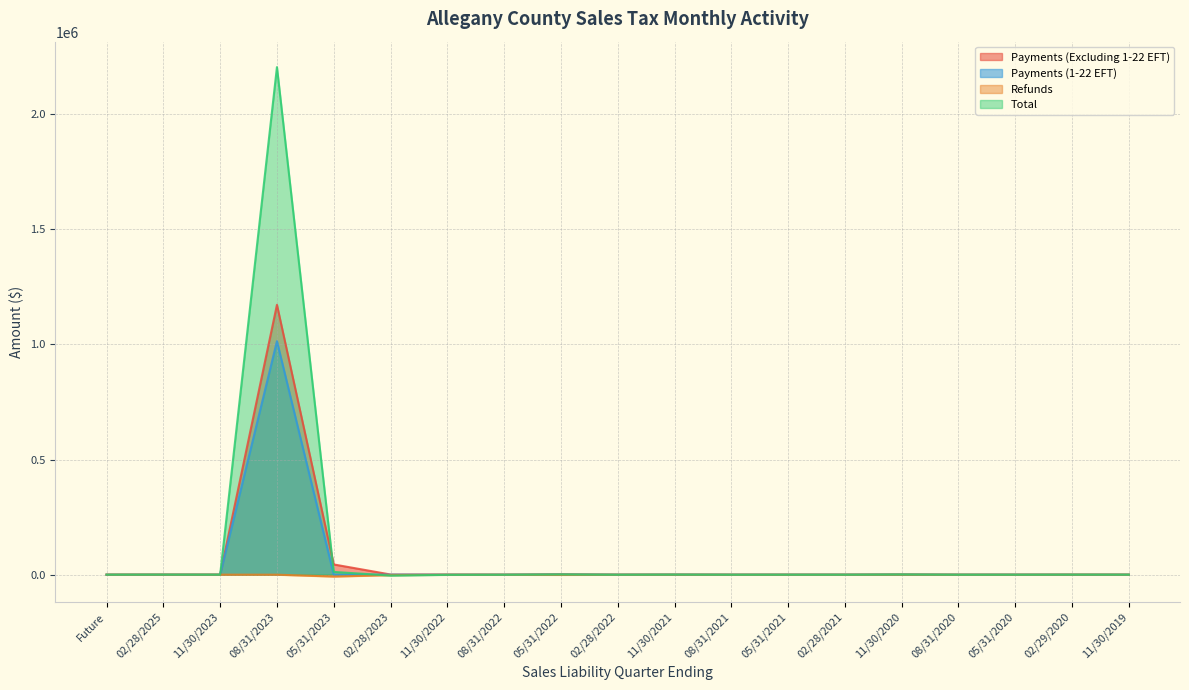

Which label corresponds to the smallest value in the chart?

05/31/2023